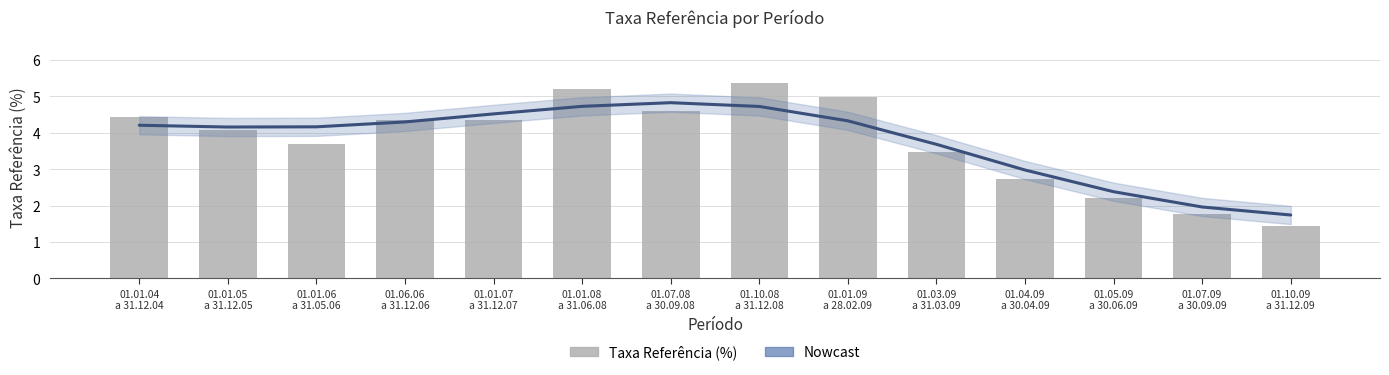

The value at 01.07.09
a 30.09.09 is 1.8. True or false?

True